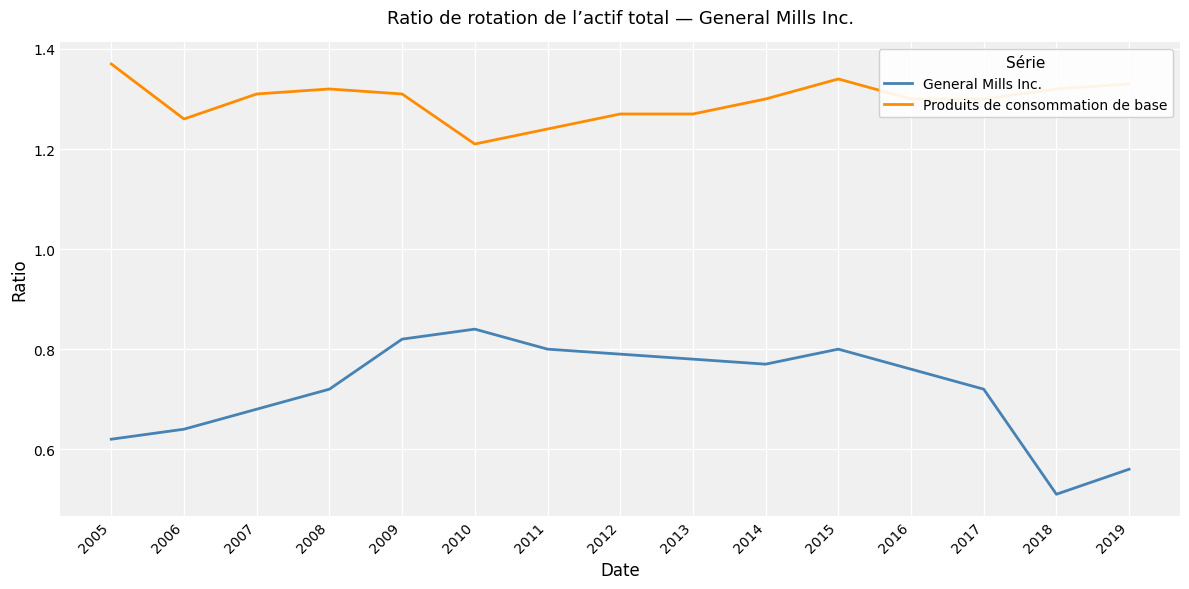

At 2014, list the series in order from smallest to largest.

General Mills Inc., Produits de consommation de base